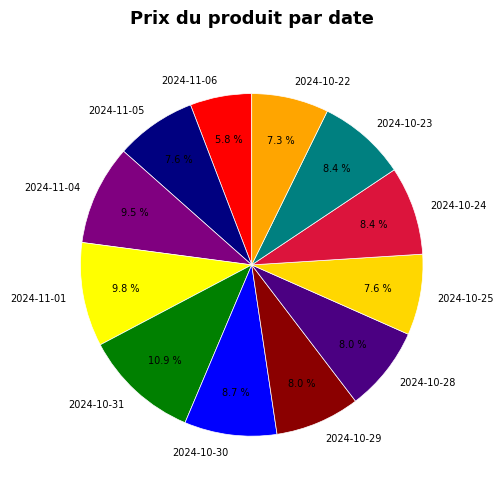

To the nearest percent, what portion does 2024-10-24 represent?

8%